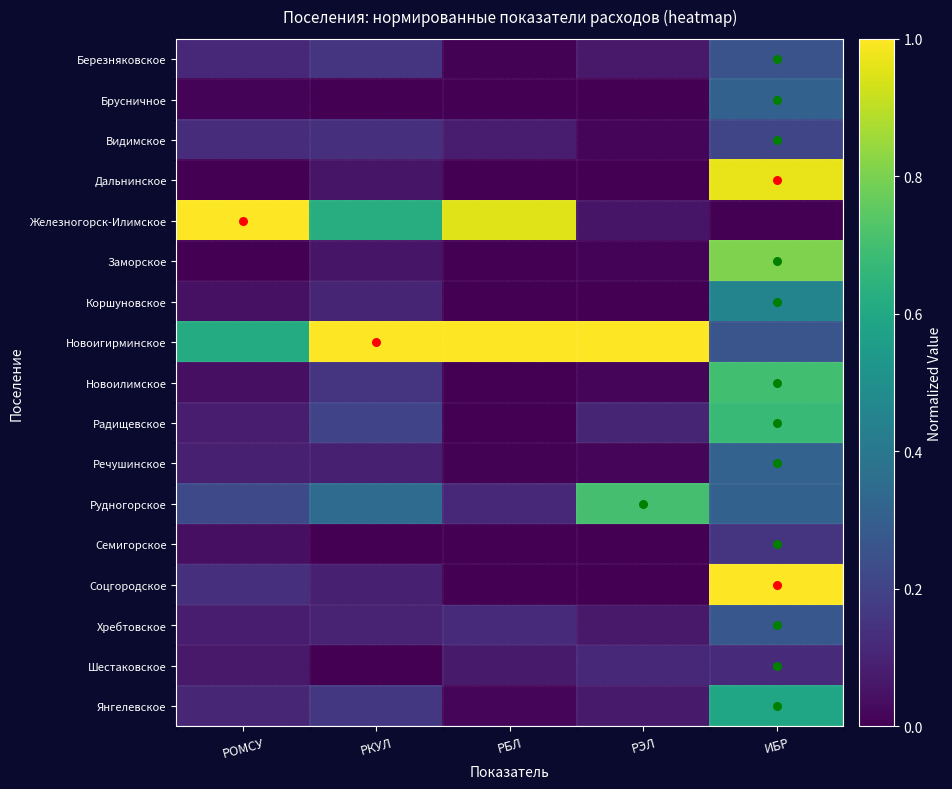

Rank the series by their maximum value, from lowest to highest.

Шестаковское, Семигорское, Видимское, Березняковское, Хребтовское, Брусничное, Речушинское, Коршуновское, Янгелевское, Радищевское, Новоилимское, Рудногорское, Заморское, Дальнинское, Железногорск-Илимское, Новоигирминское, Соцгородское